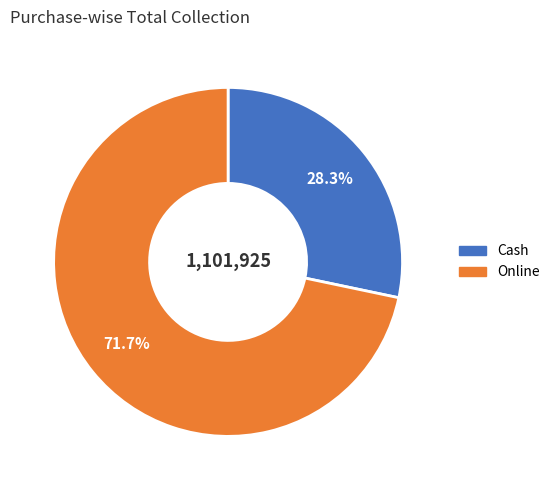

Rank the categories by value from highest to lowest.

Online, Cash